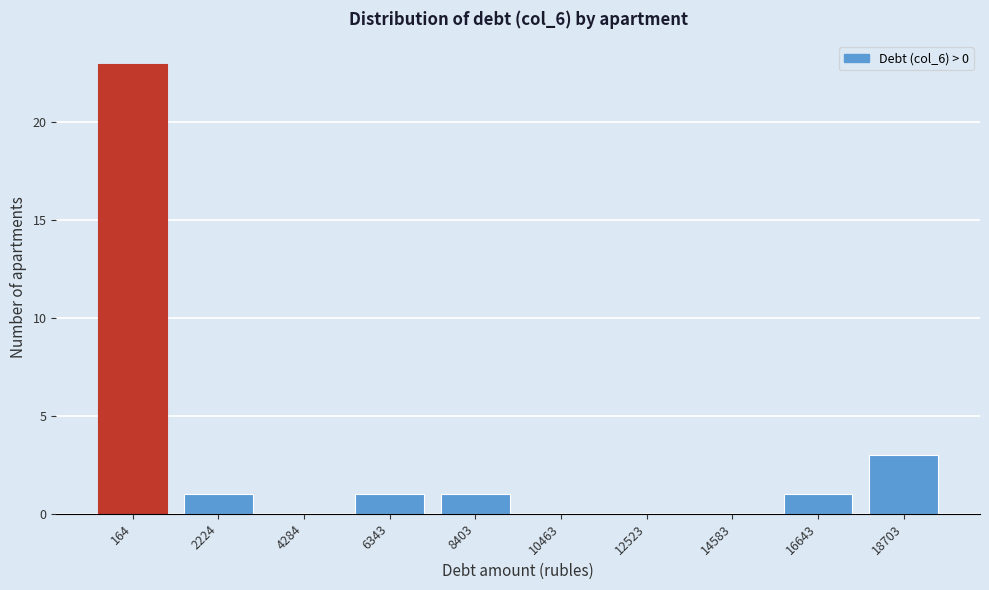

Reading right to left, extract all data points from this chart.

18703=3	16643=1	14583=0	12523=0	10463=0	8403=1	6343=1	4284=0	2224=1	164=23